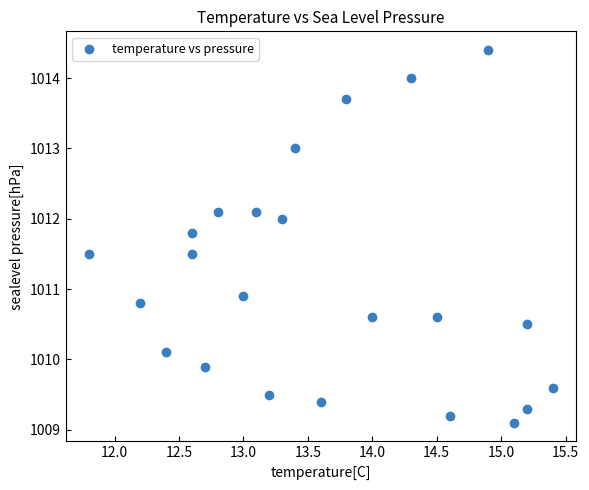

What is the range of X values (max minus min)?

3.6